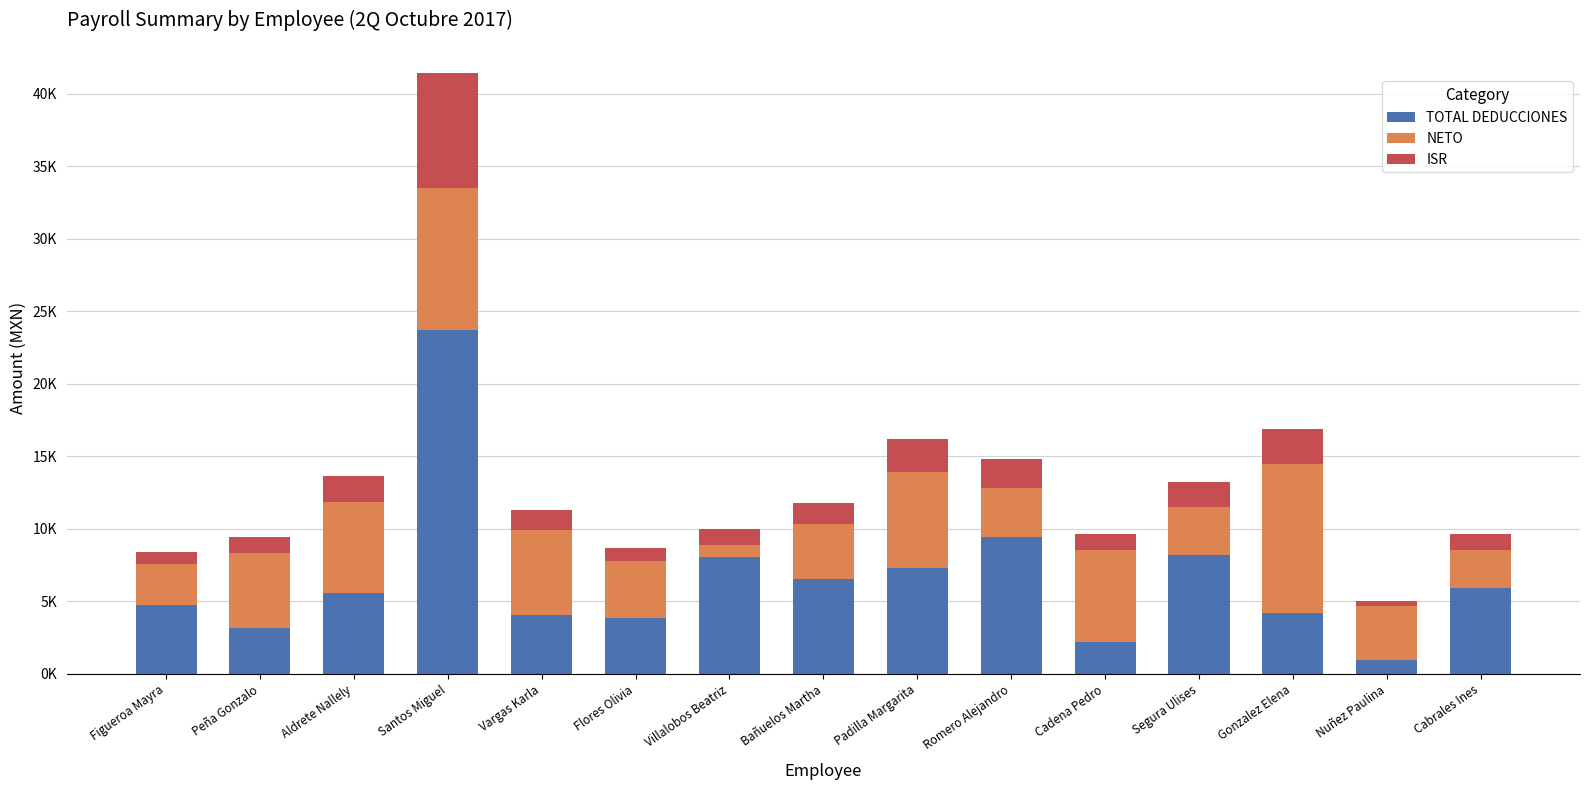

Where is TOTAL DEDUCCIONES nearest to the value 12342?

Romero Alejandro